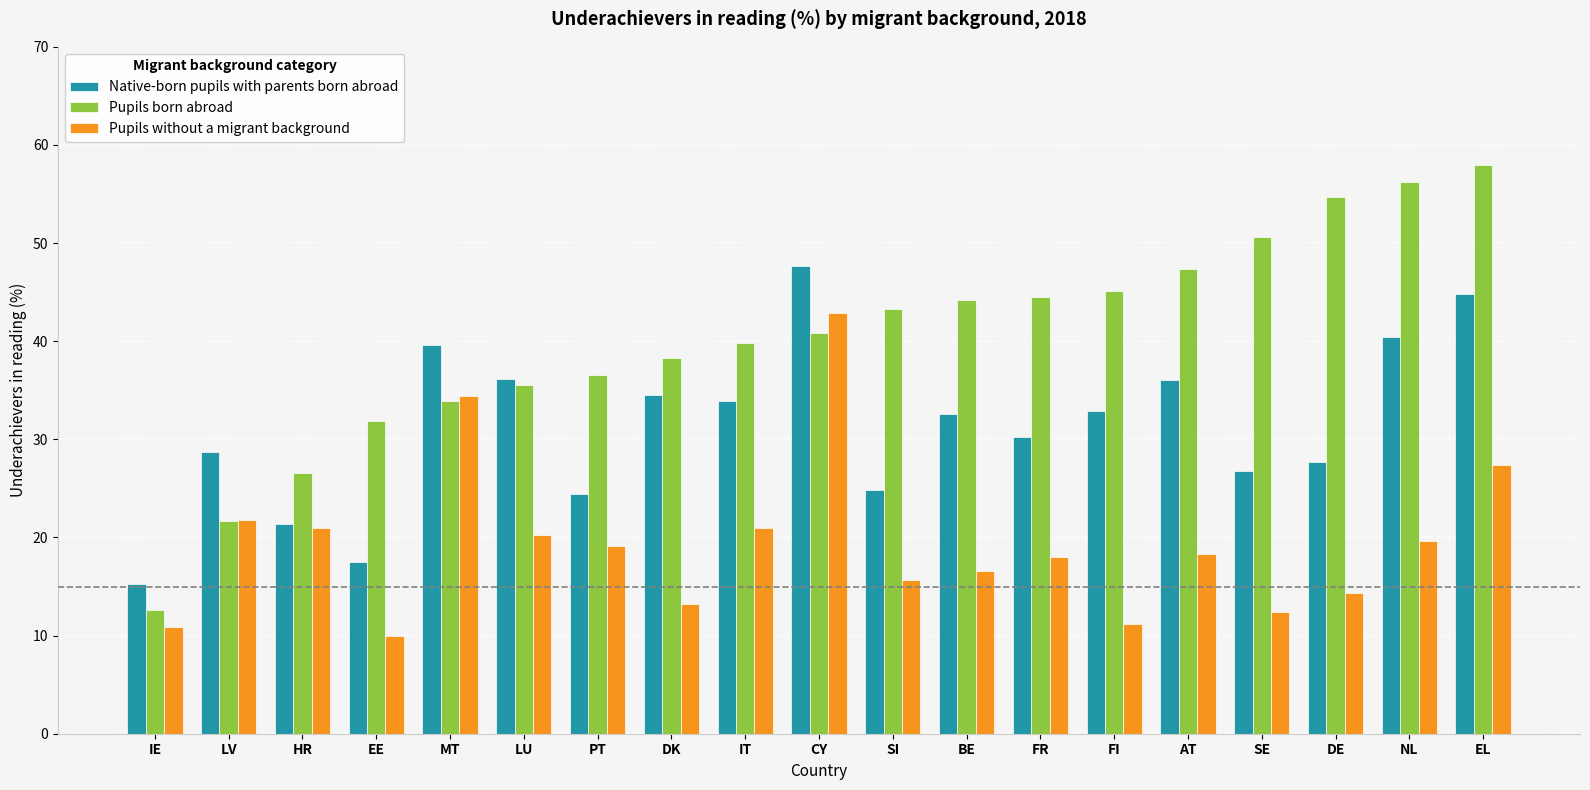

What is the difference between the Native-born pupils with parents born abroad values at BE and IE?

17.3